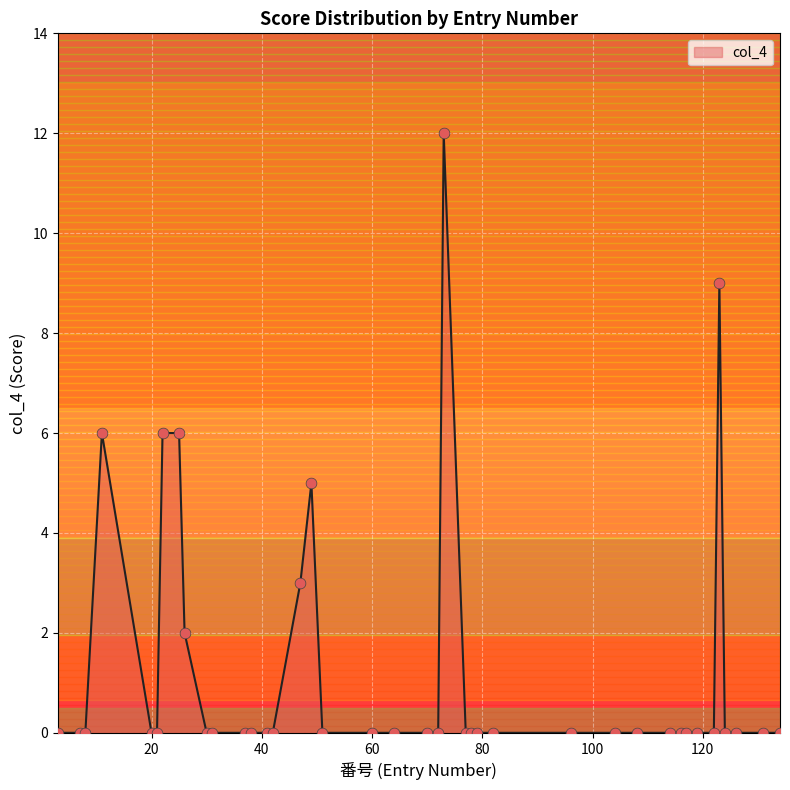

What is the difference between the maximum and minimum values?

12